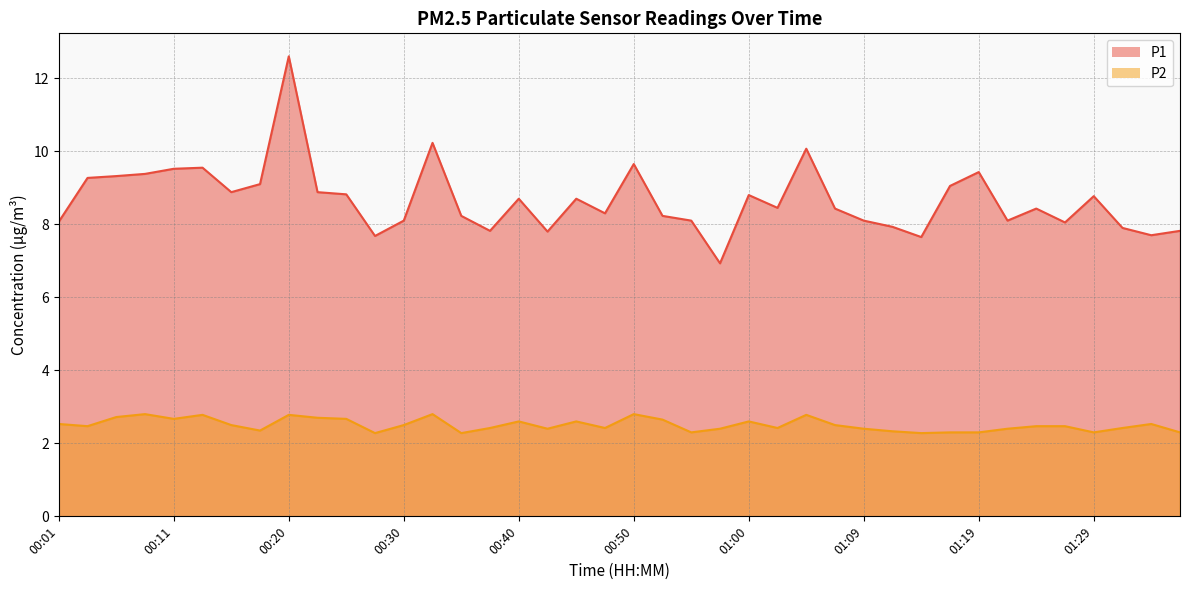

What is the total value across all series at 00:16?

11.4